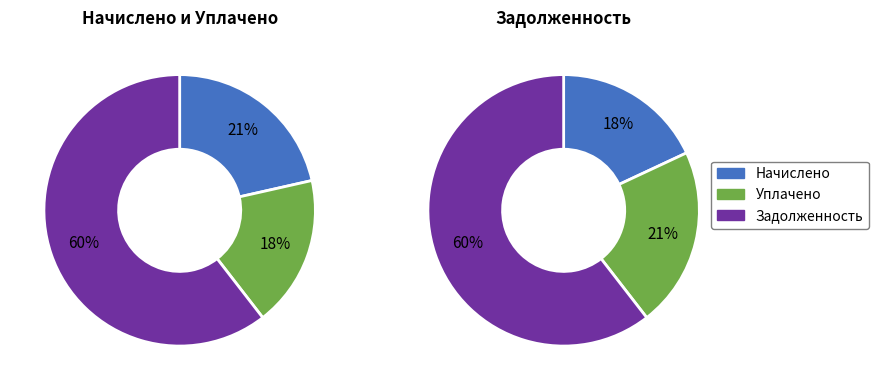

Does 11 represent more than half of the total?

No